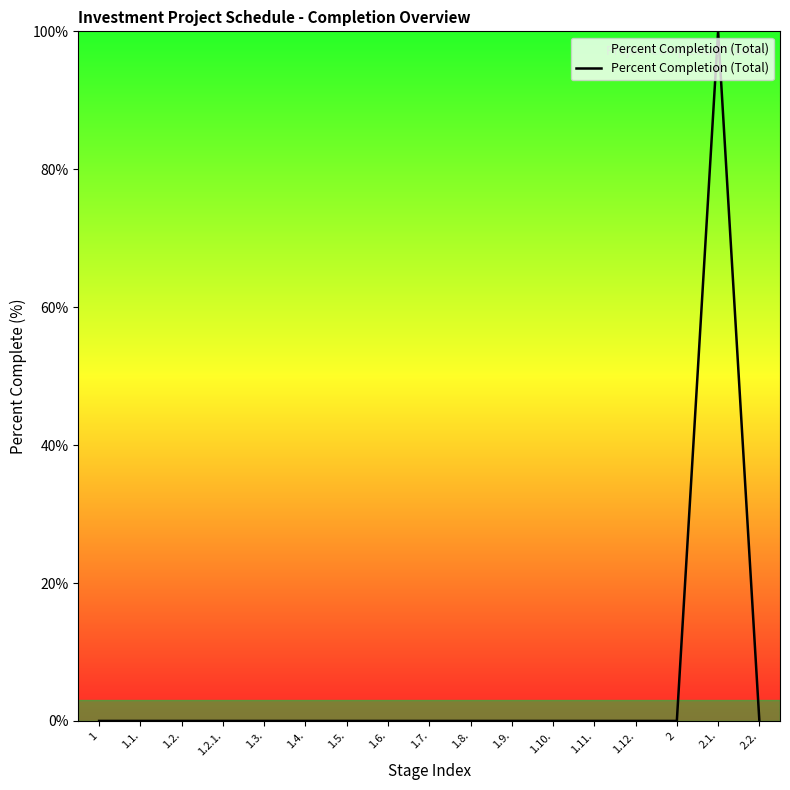

Count the number of categories in the chart.

17